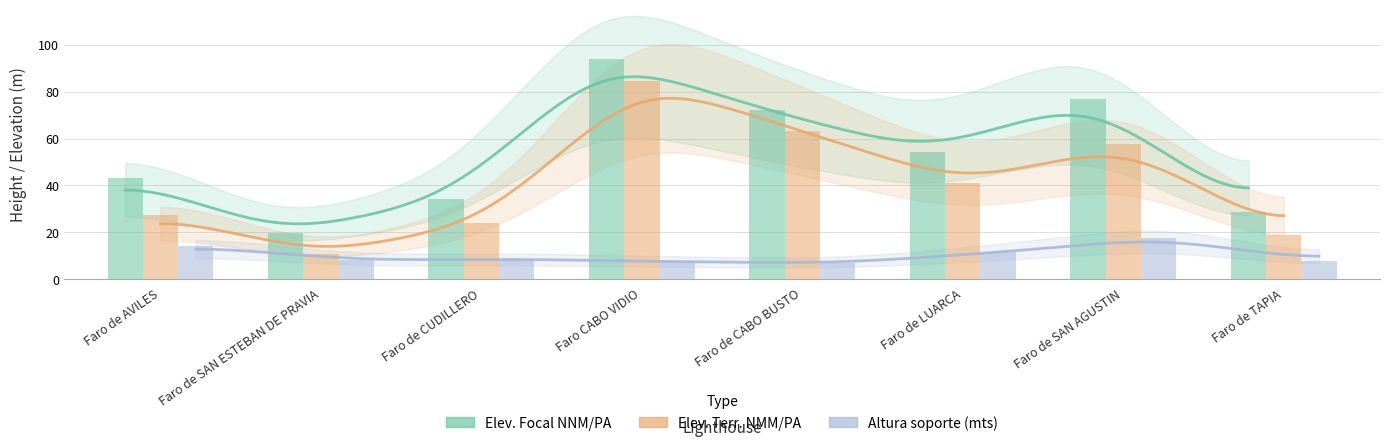

How many bars are there in each group?

3